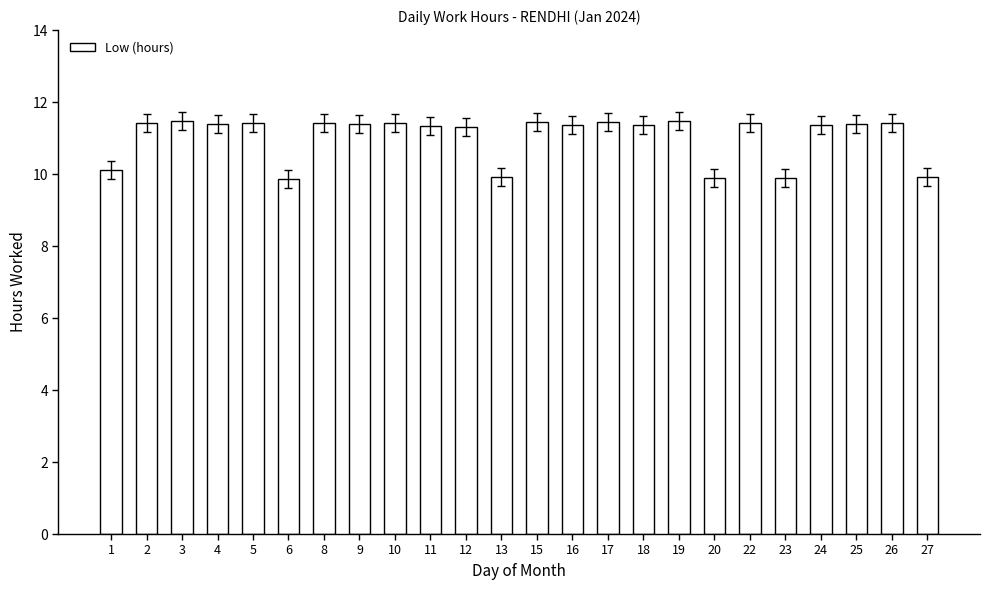

True or false: the data shows 11.3 at 11.

True